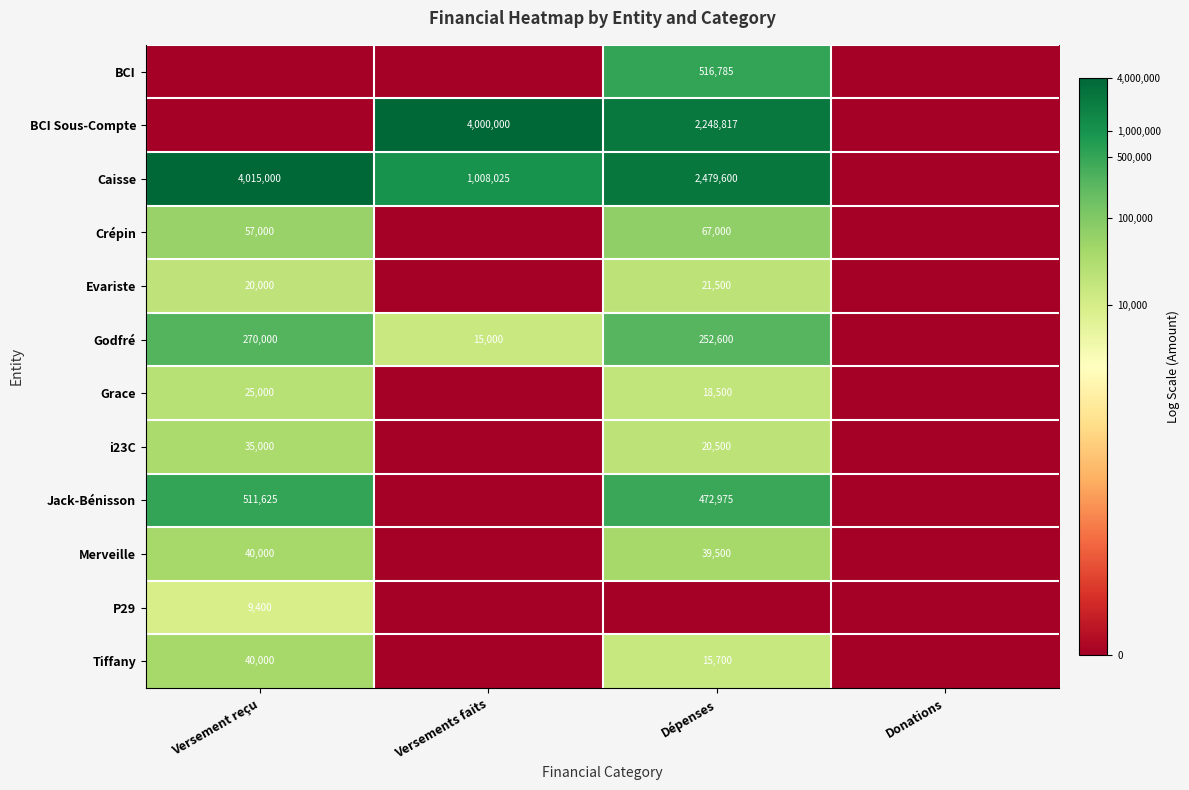

True or false: Godfré has a value of 179648 at Versement reçu.

False